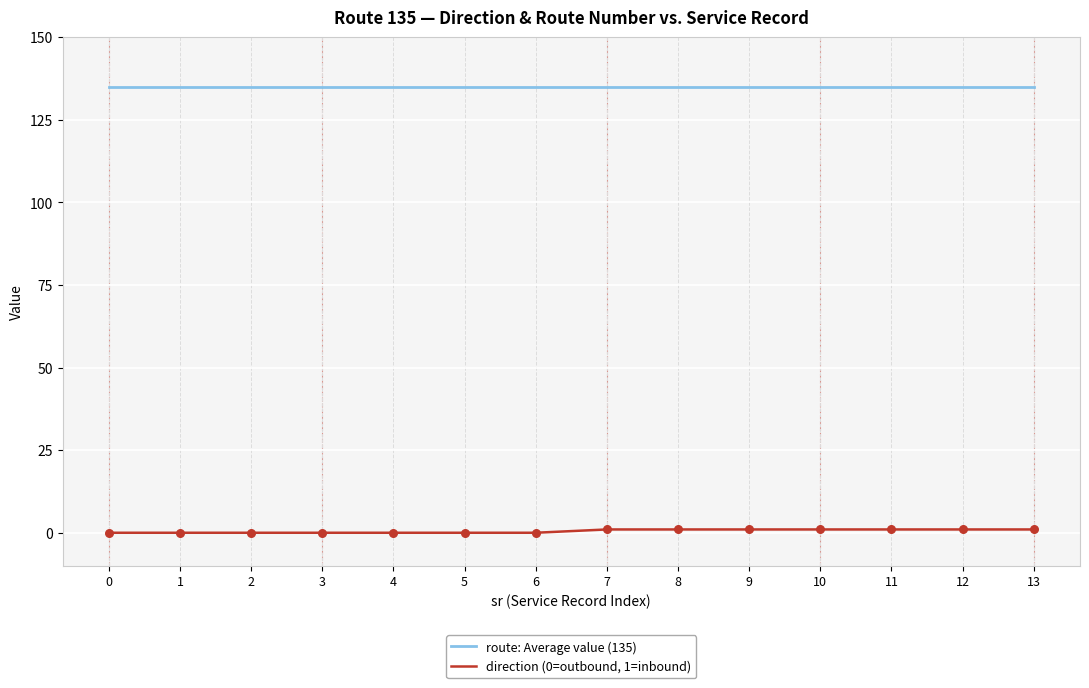

At how many categories does at least one series exceed 102?

14